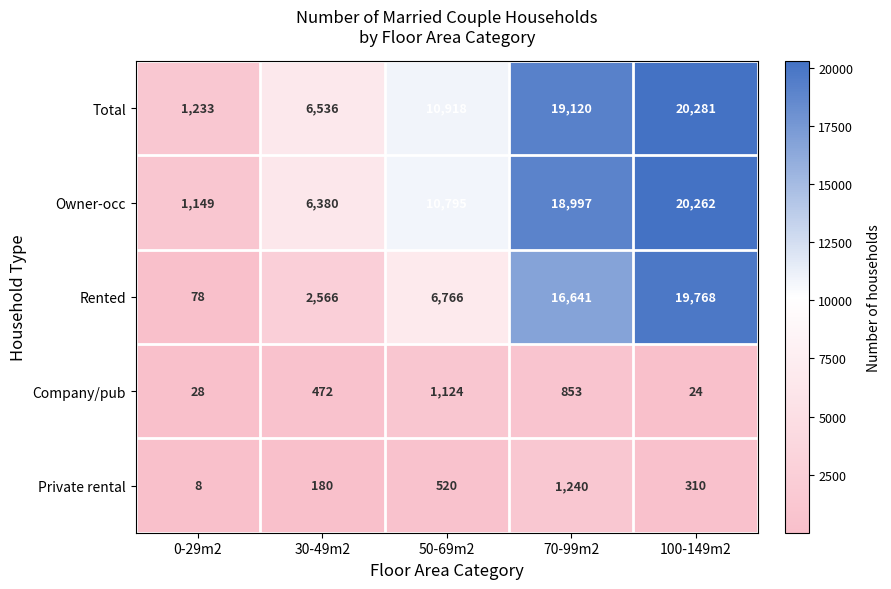

How many categories are shown in the chart?

5